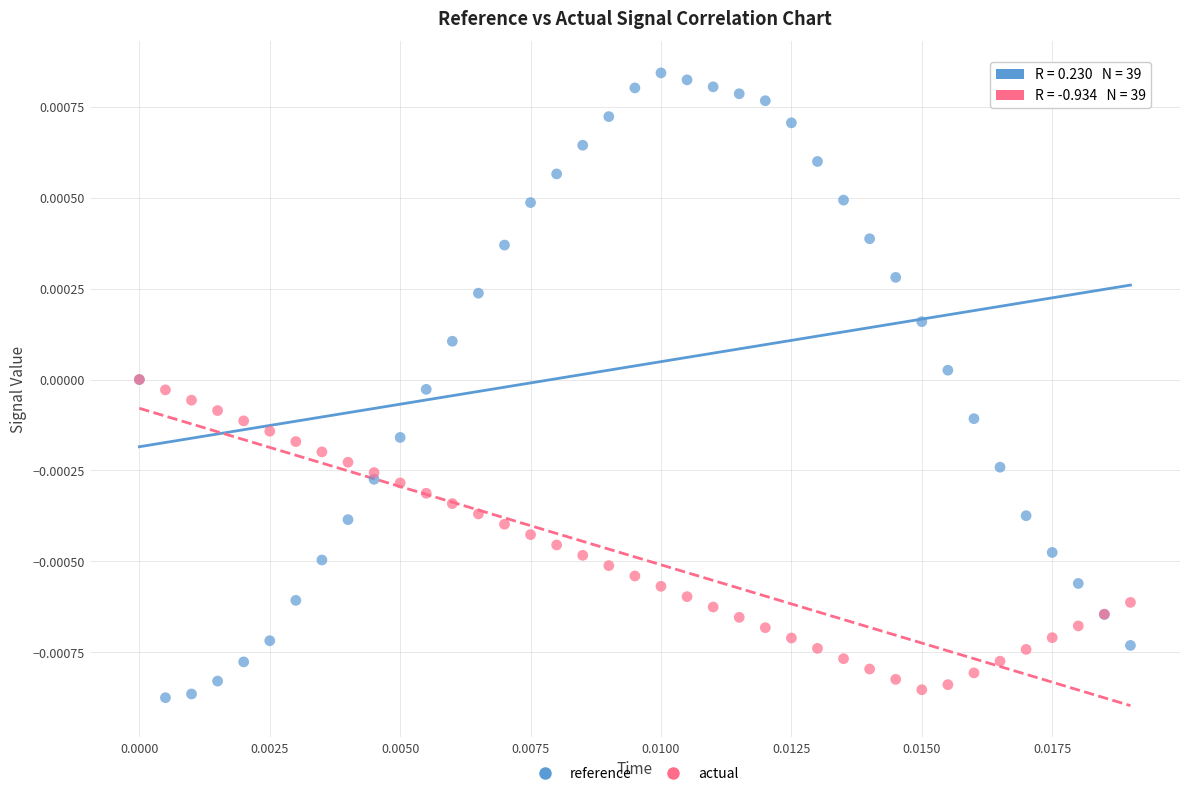

Which series contains the highest Y value?

reference